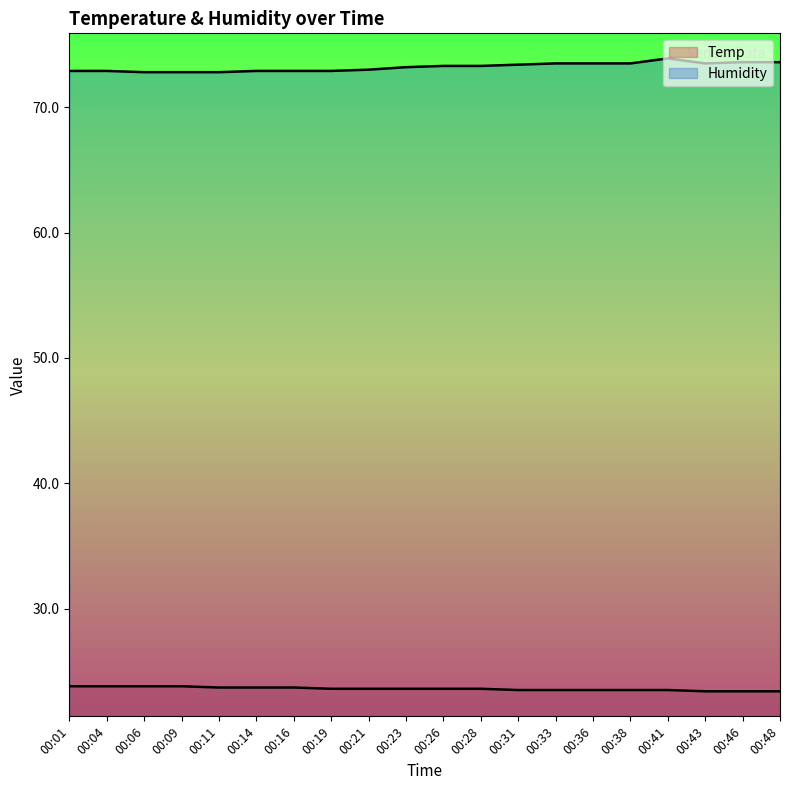

How many values in the Humidity series are below 73?

8